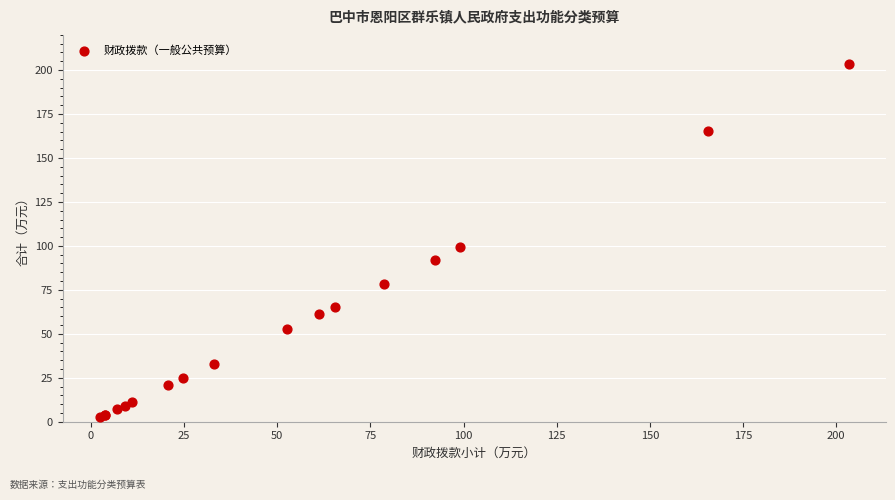

What Y value in the scatter plot is closest to 102?

99.2